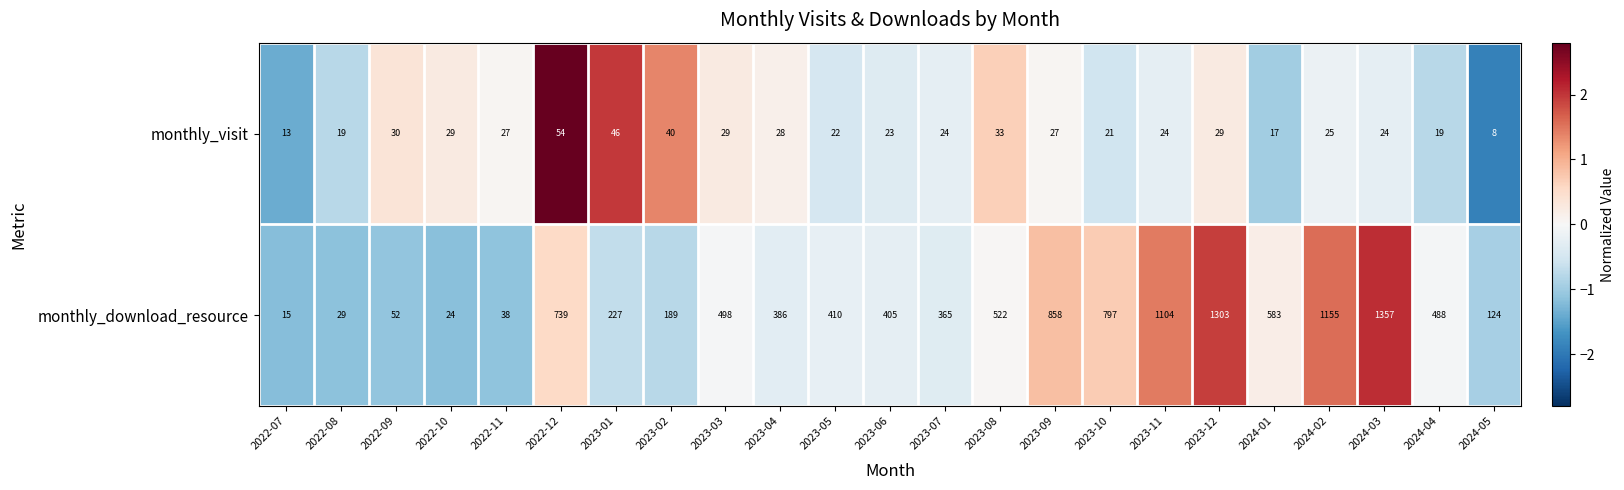

Which series has the largest total across all categories?

monthly_download_resource